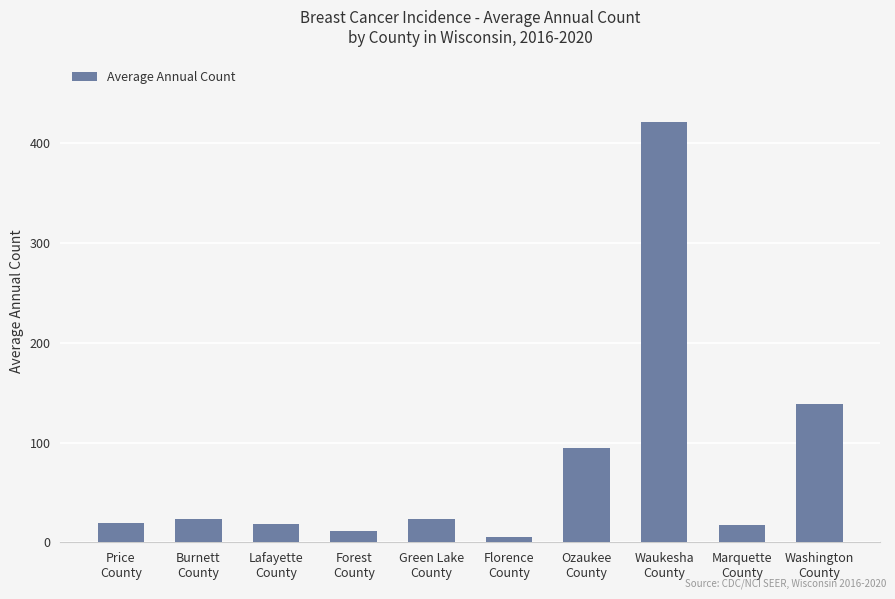

What is the difference between the maximum and minimum values?

416